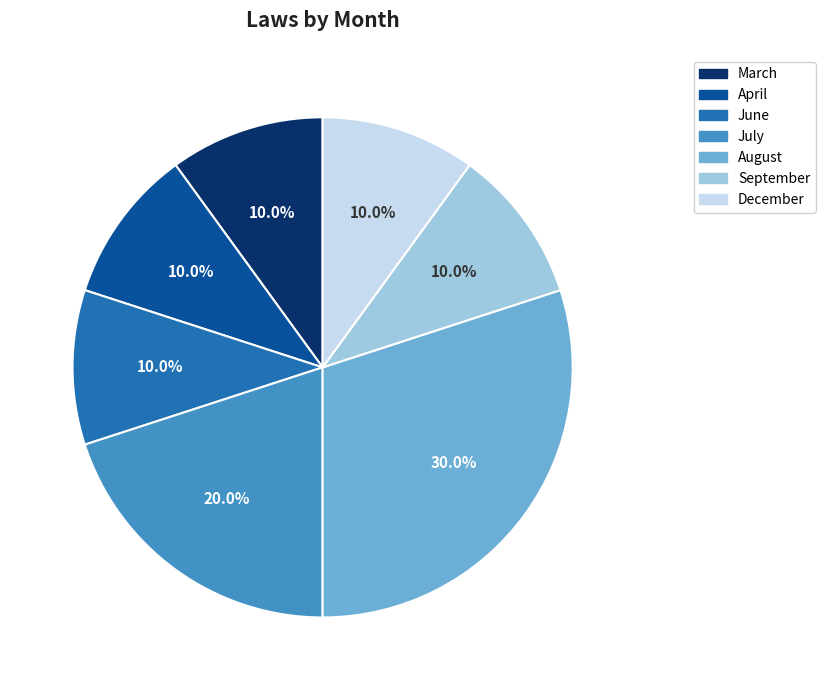

Does any single category account for the majority?

No